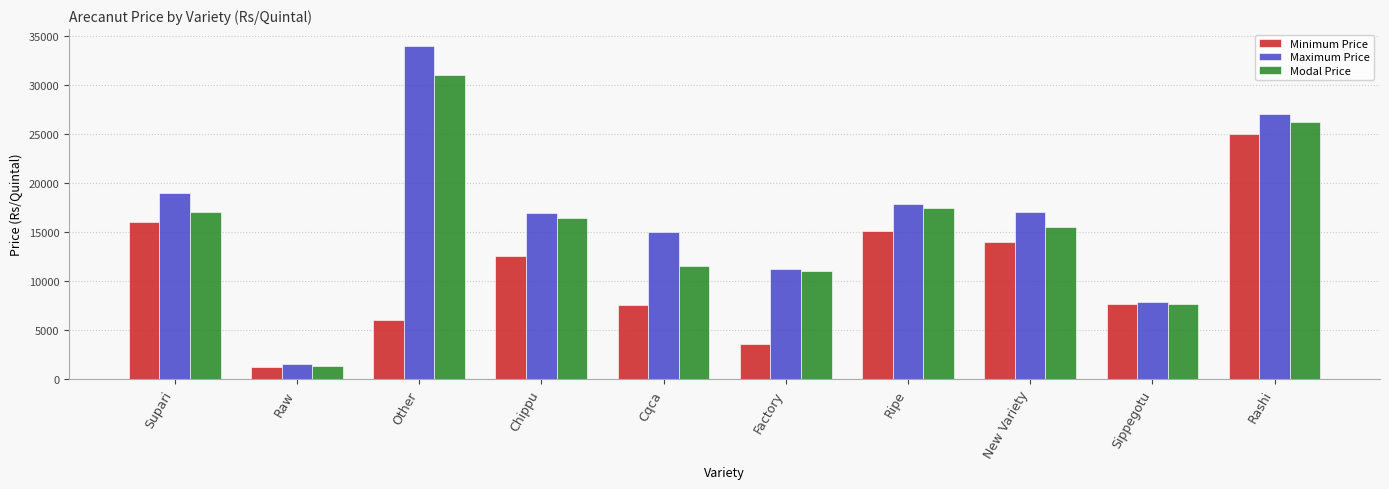

At Other, list the series in order from smallest to largest.

Minimum Price, Modal Price, Maximum Price